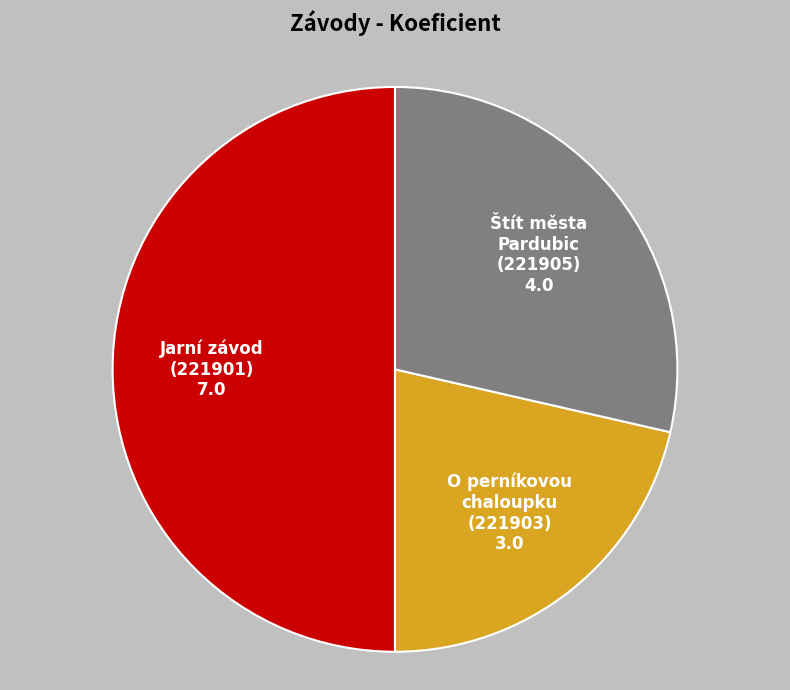

What is the smallest slice in the pie chart?

O perníkovou chaloupku (221903)